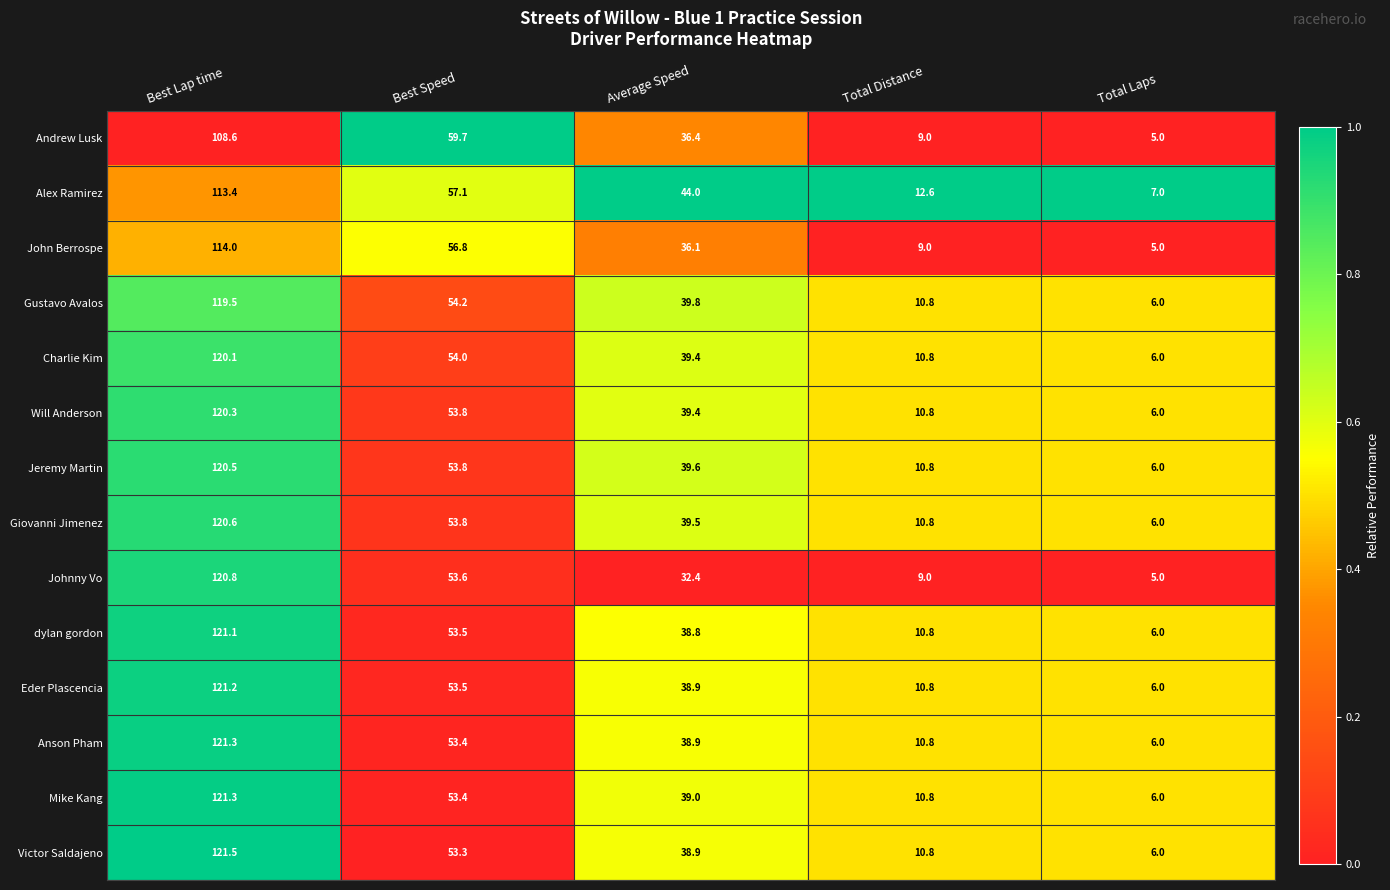

The value of John Berrospe at Best Lap time is 178.3. True or false?

False